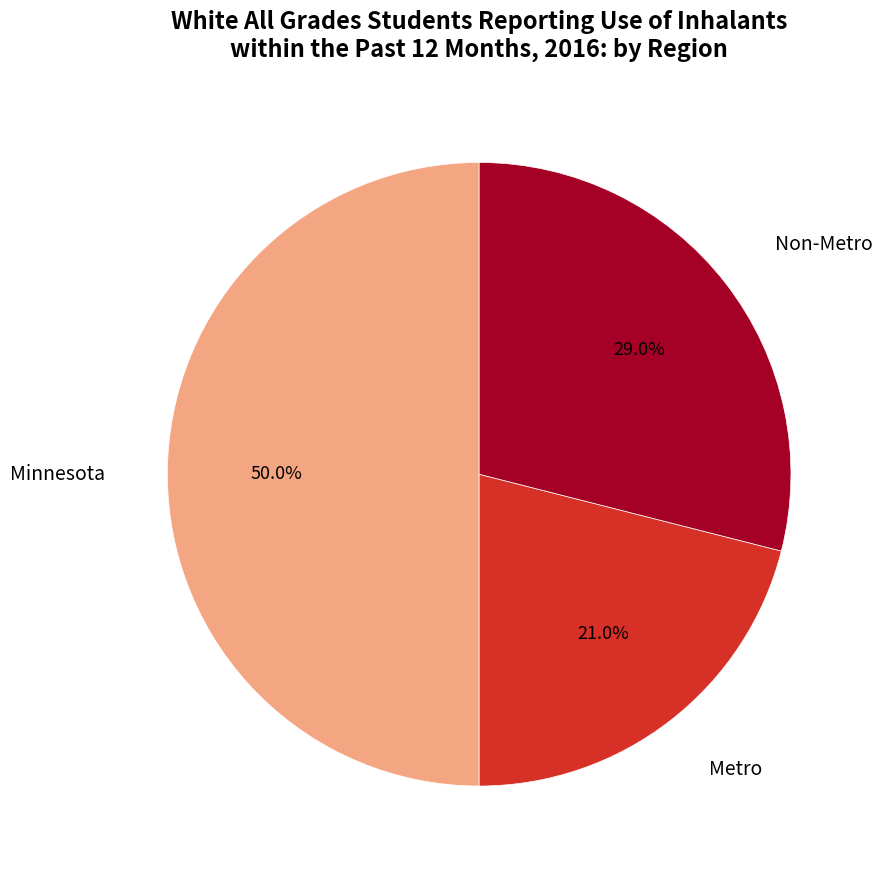

How many slices are in this pie chart?

3